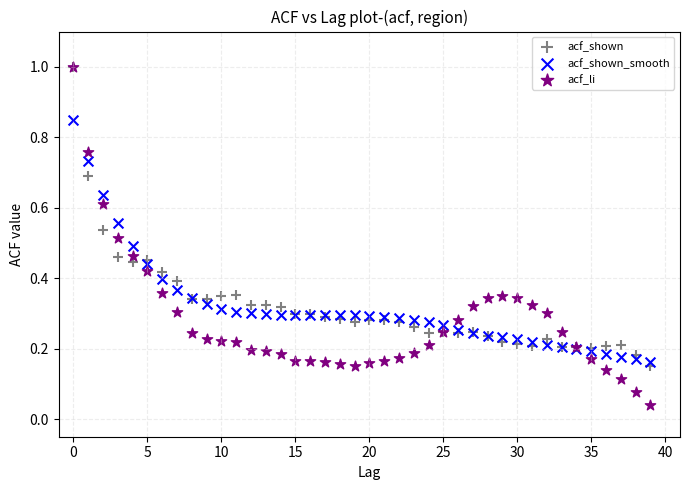

Which series contains the lowest Y value?

acf_li